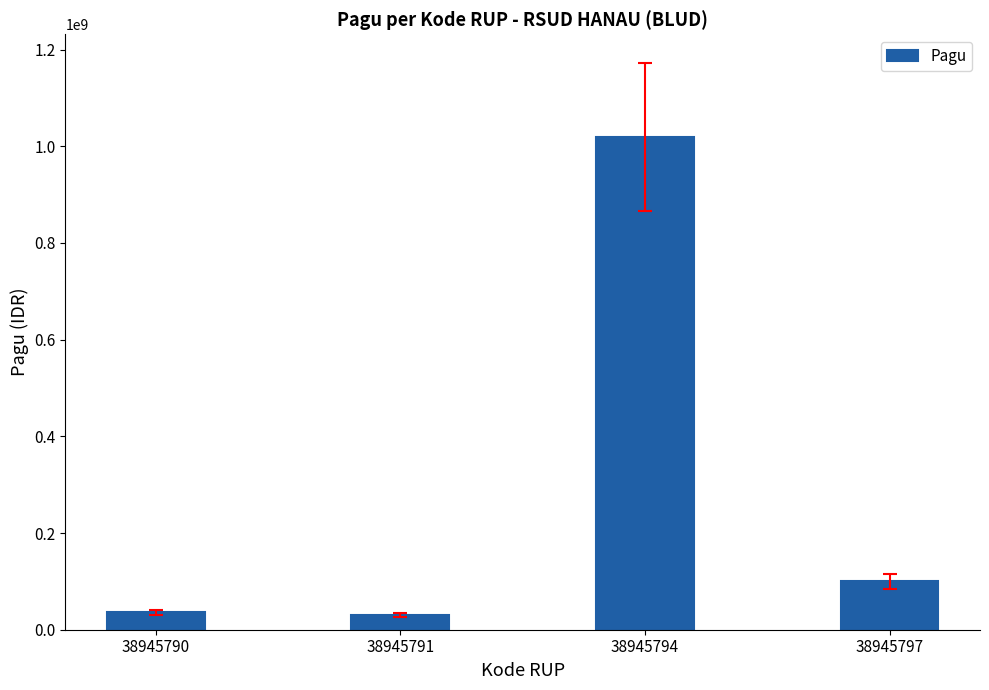

How many bars are there in total?

4